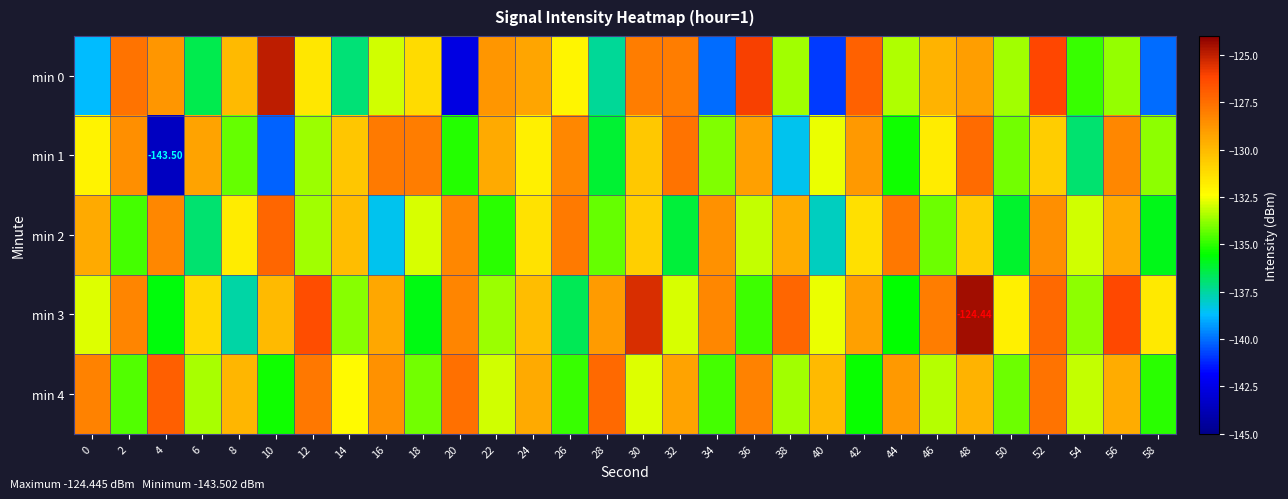

What is the average value of the min 1 series?

-132.3